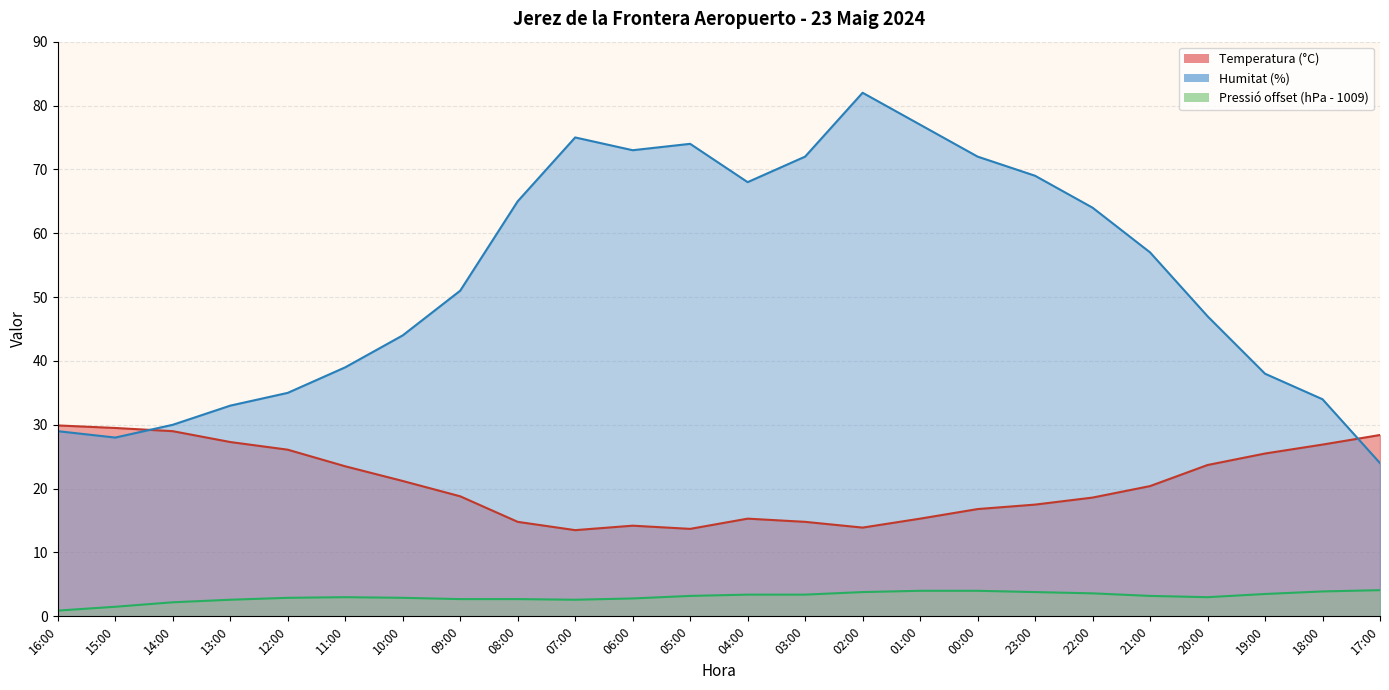

What is the difference between the maximum and minimum values in the Pressió (hPa) series?

3.2